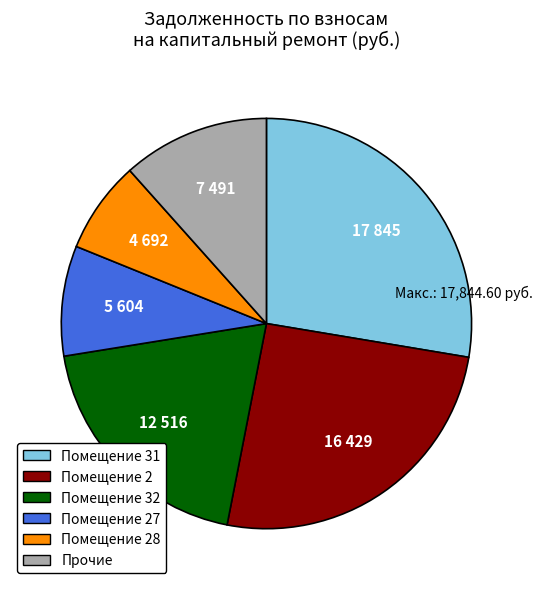

Does any single category account for the majority?

No